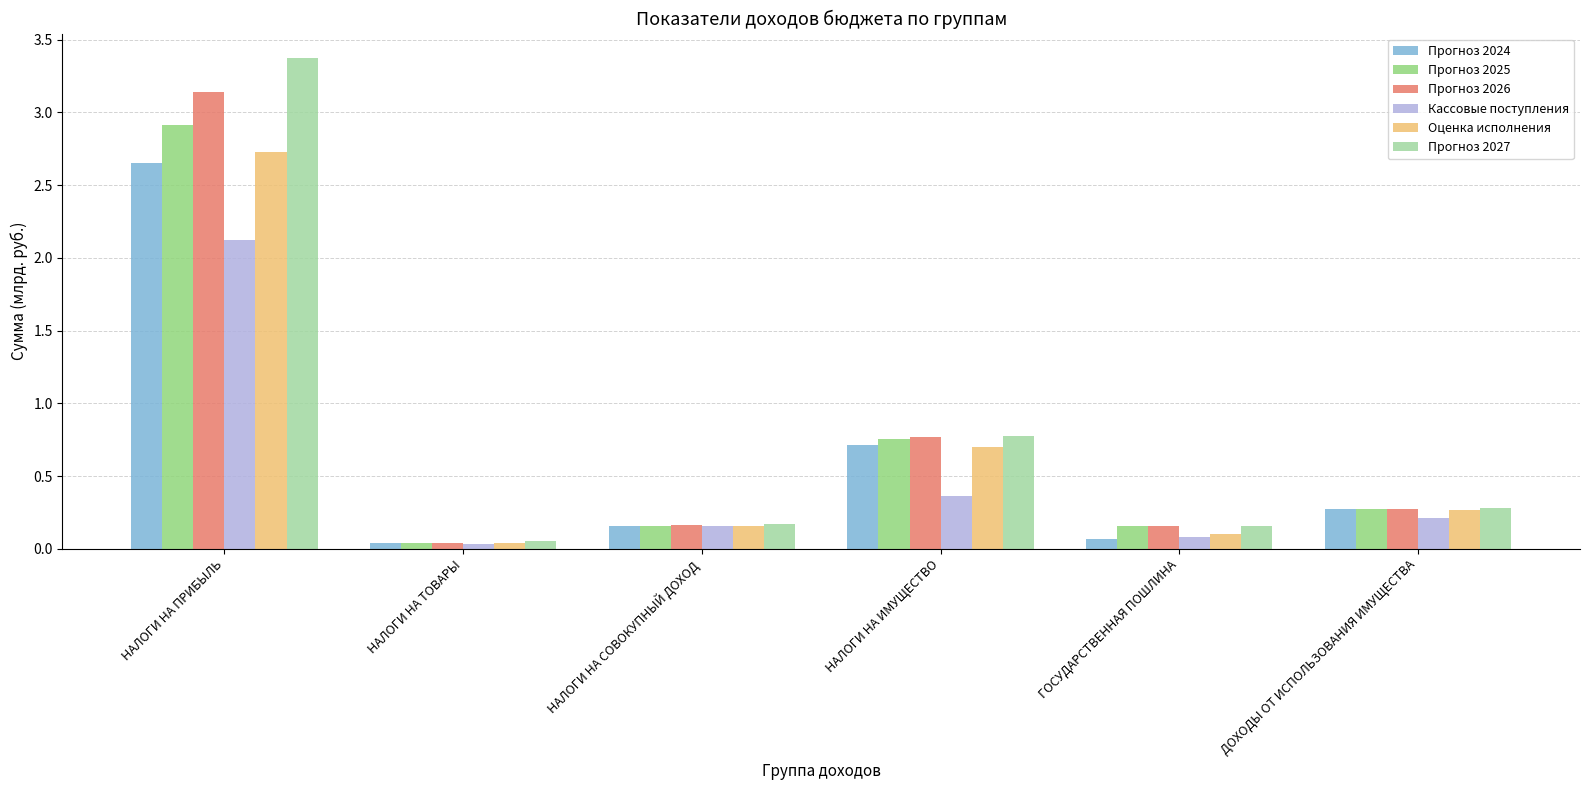

Where is Прогноз 2027 nearest to the value 1?

НАЛОГИ НА ИМУЩЕСТВО